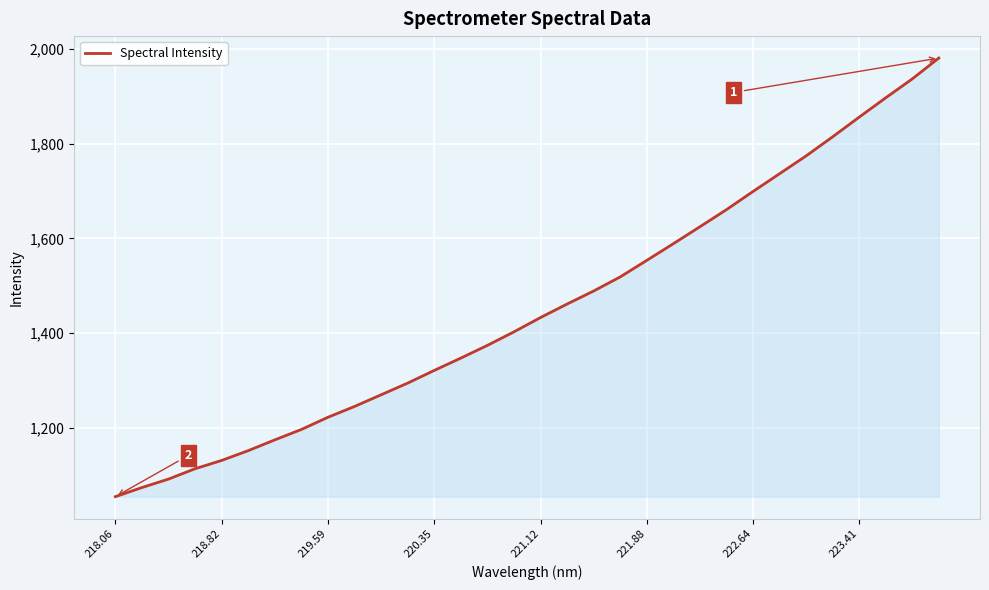

What is the maximum value shown in the chart?

1981.2